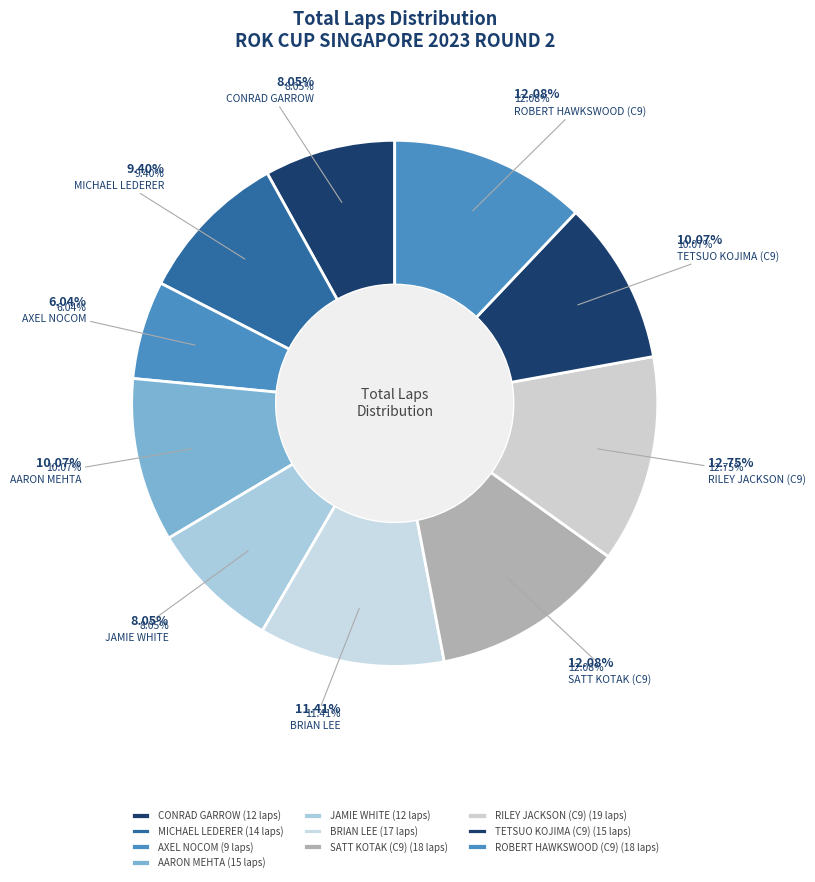

Rank the categories by value from lowest to highest.

AXEL NOCOM, CONRAD GARROW, JAMIE WHITE, MICHAEL LEDERER, AARON MEHTA, TETSUO KOJIMA (C9), BRIAN LEE, SATT KOTAK (C9), ROBERT HAWKSWOOD (C9), RILEY JACKSON (C9)